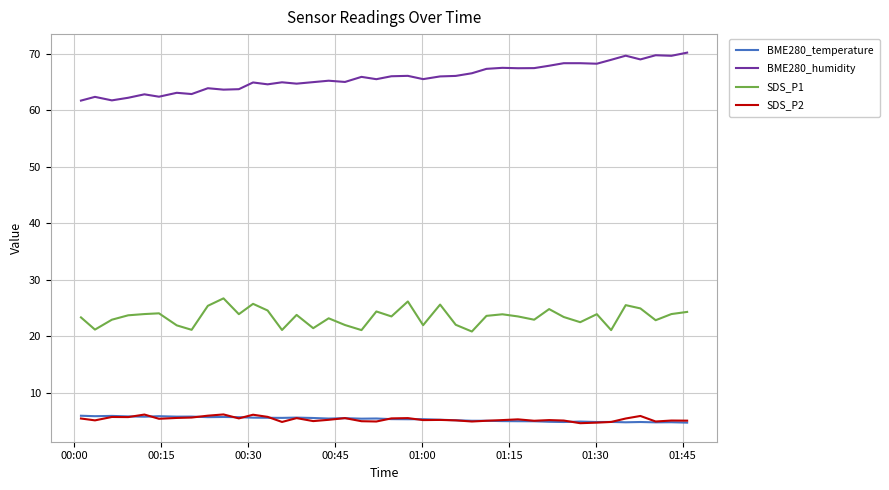

True or false: BME280_humidity and BME280_temperature cross at least once.

False